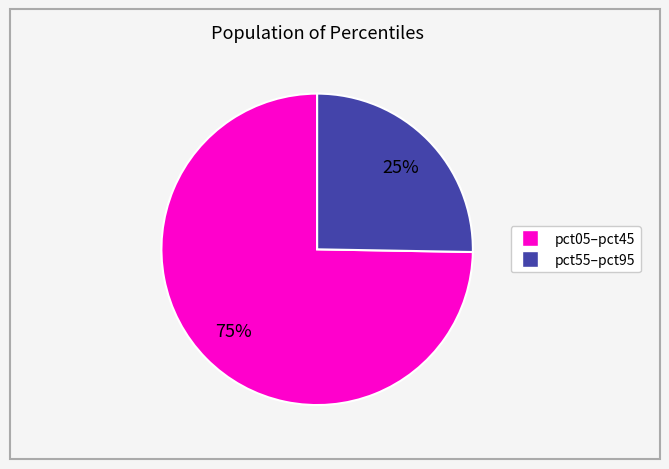

Is there a majority slice in this chart?

Yes